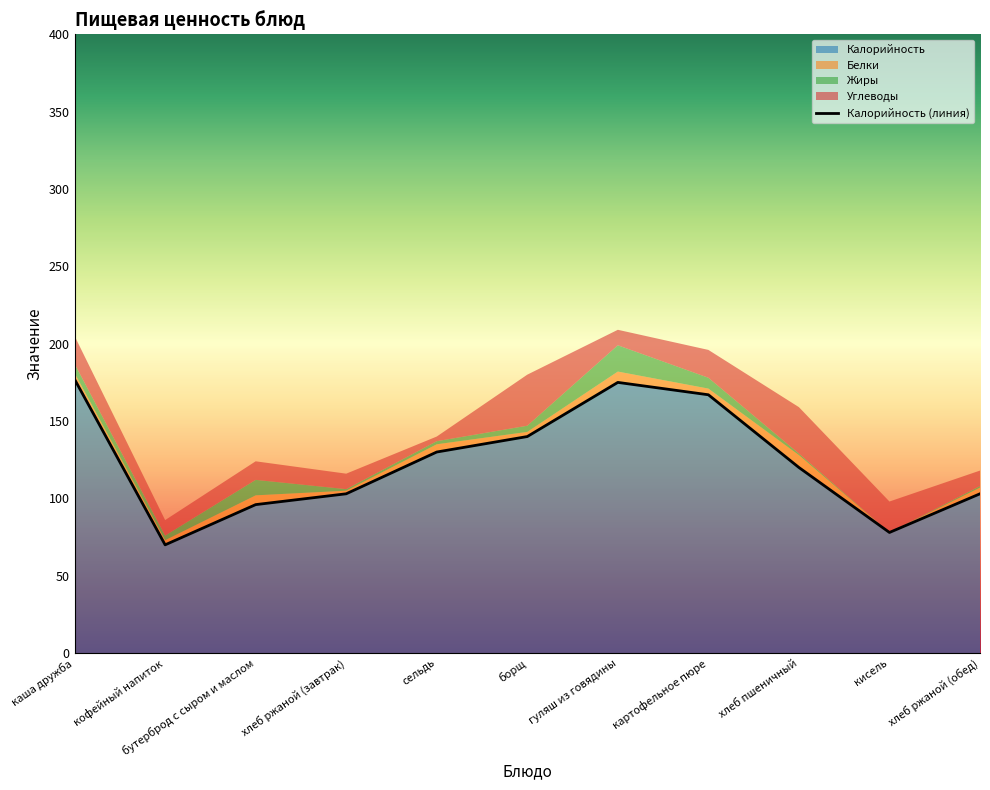

In Углеводы, how many points are higher than both neighbors (excluding endpoints)?

3